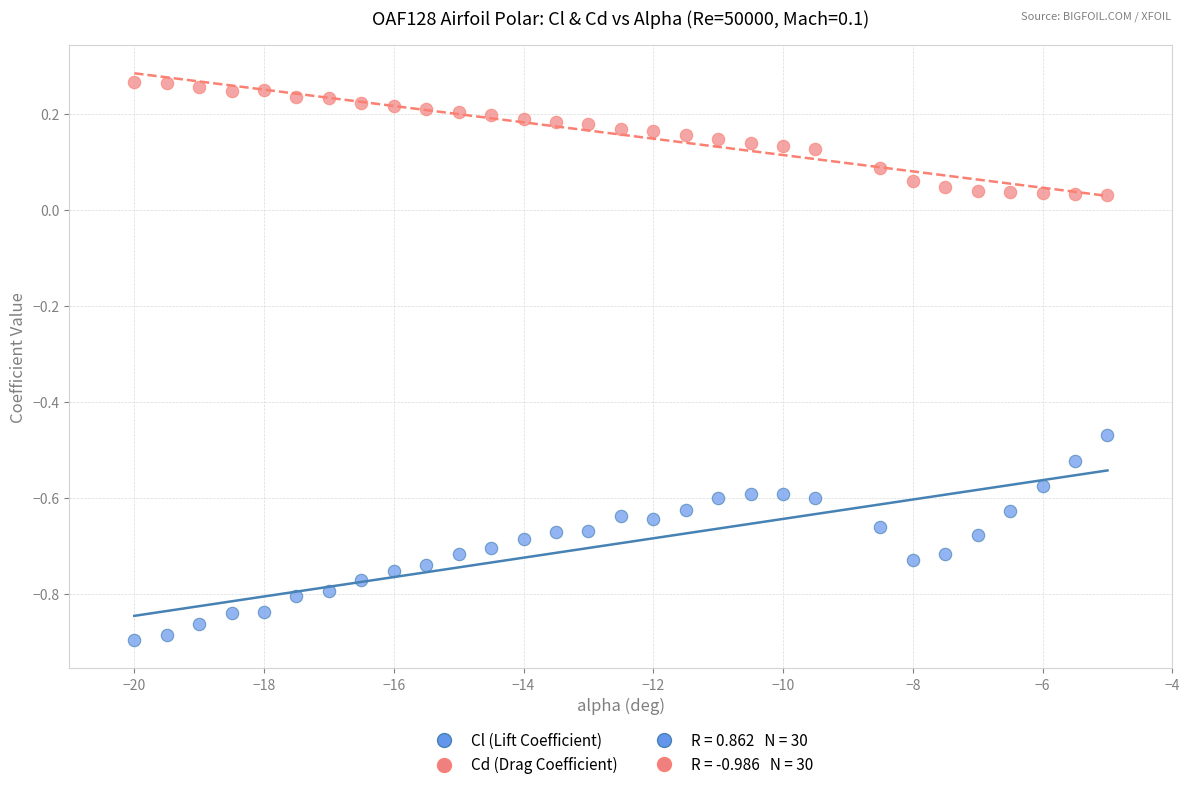

Across all data points, what is the range of Y values (max minus min)?

1.2